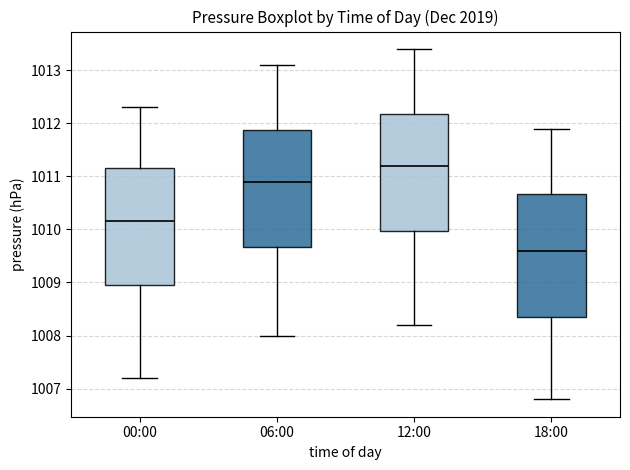

Reading left to right, read every box against the y-axis: the position of its median line, the range the box covers, and the ends of its whiskers. The values are not printed on the chart, so give them approximately, as read against the axis.

00:00: median 1010.2, box 1009.0 to 1011.2, whiskers 1007.2 to 1012.3
06:00: median 1010.9, box 1009.7 to 1011.9, whiskers 1008.0 to 1013.1
12:00: median 1011.2, box 1010.0 to 1012.2, whiskers 1008.2 to 1013.4
18:00: median 1009.6, box 1008.4 to 1010.7, whiskers 1006.8 to 1011.9